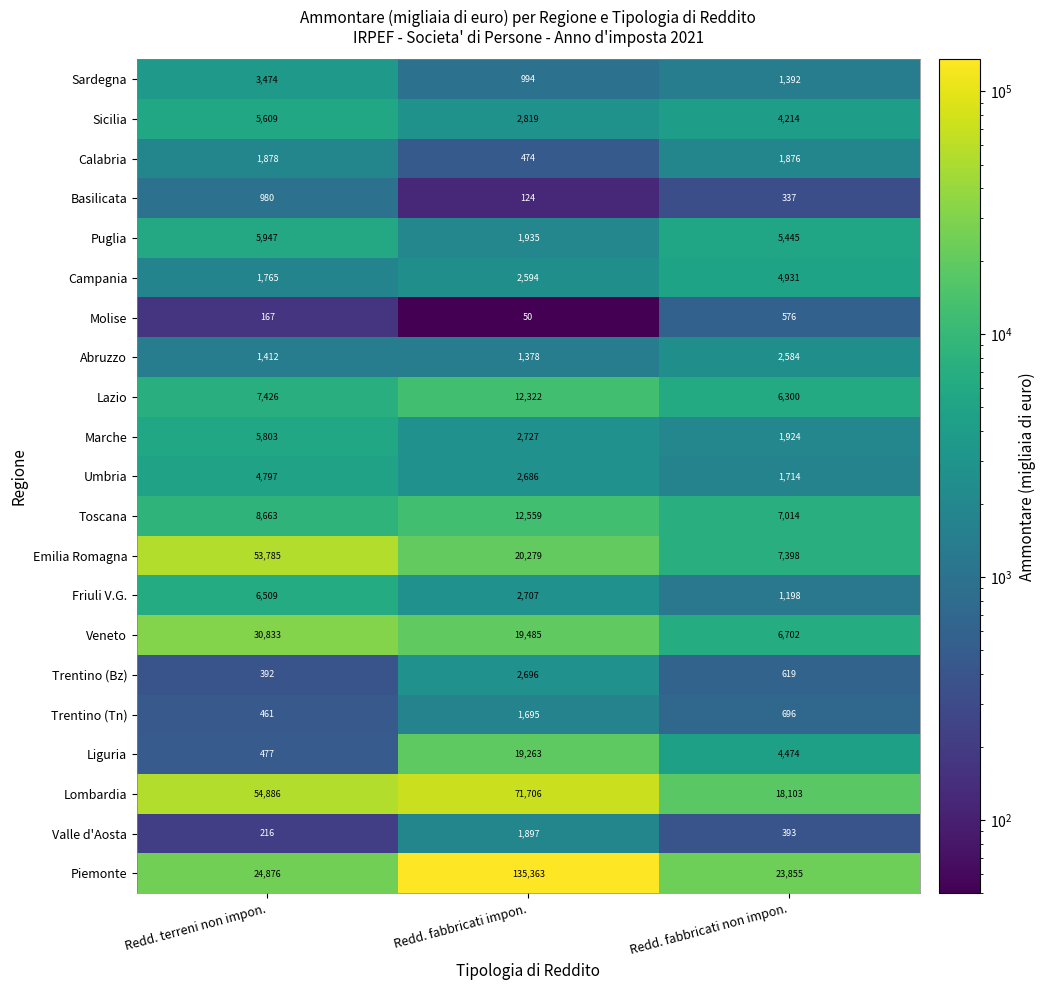

Count the Sicilia values in the range 2819 to 5609.

3